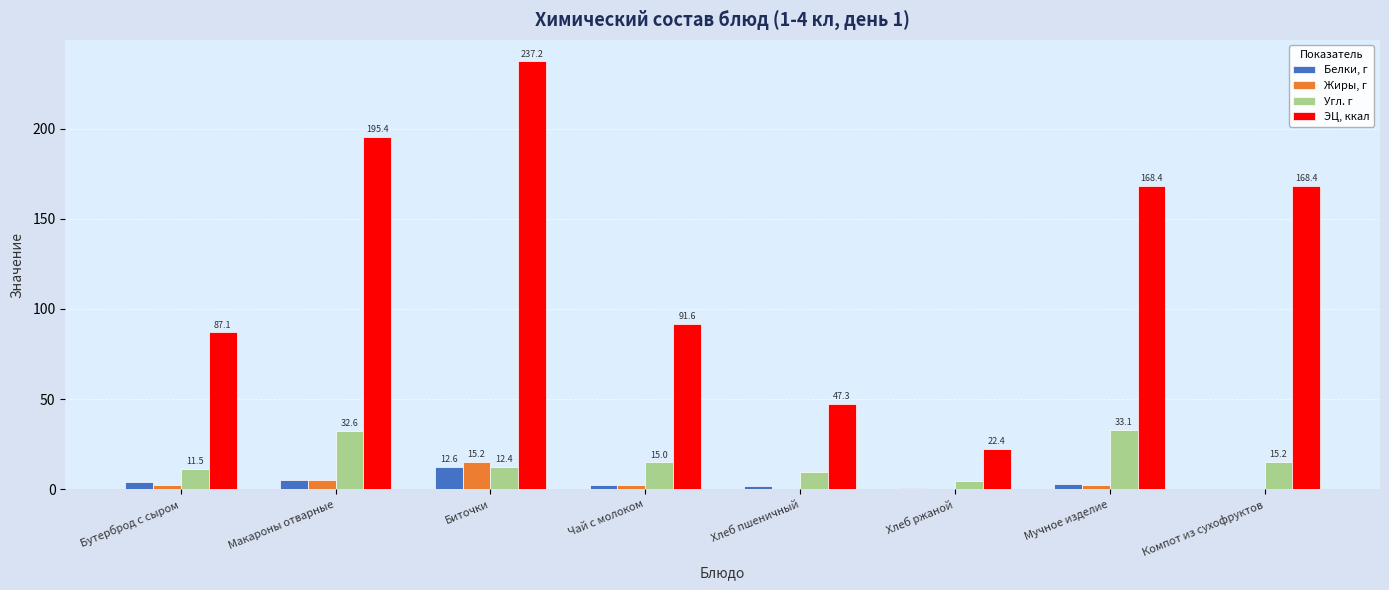

At which category does the chart reach its peak across all series?

Биточки